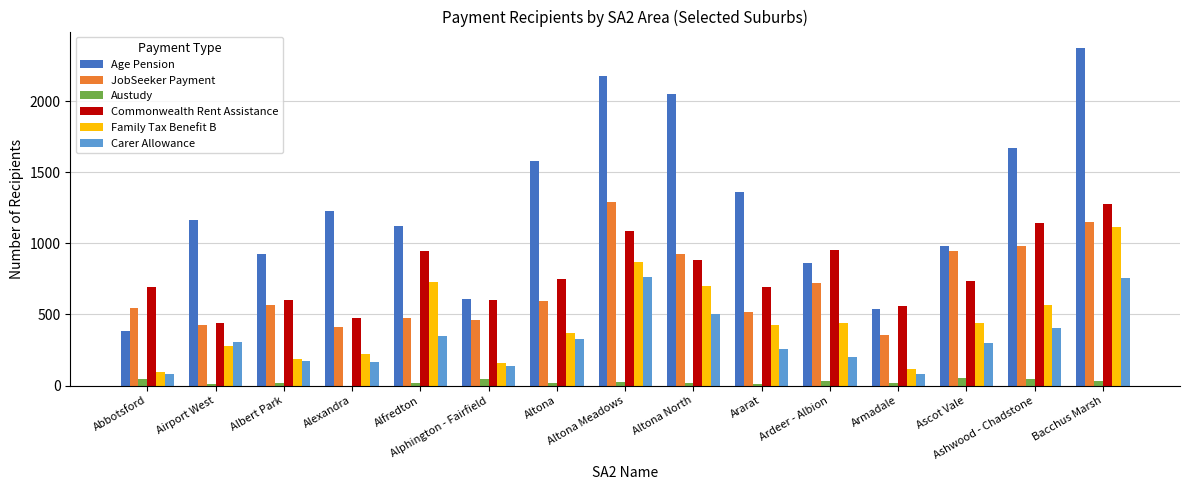

What is the highest value of the JobSeeker Payment series?

1292